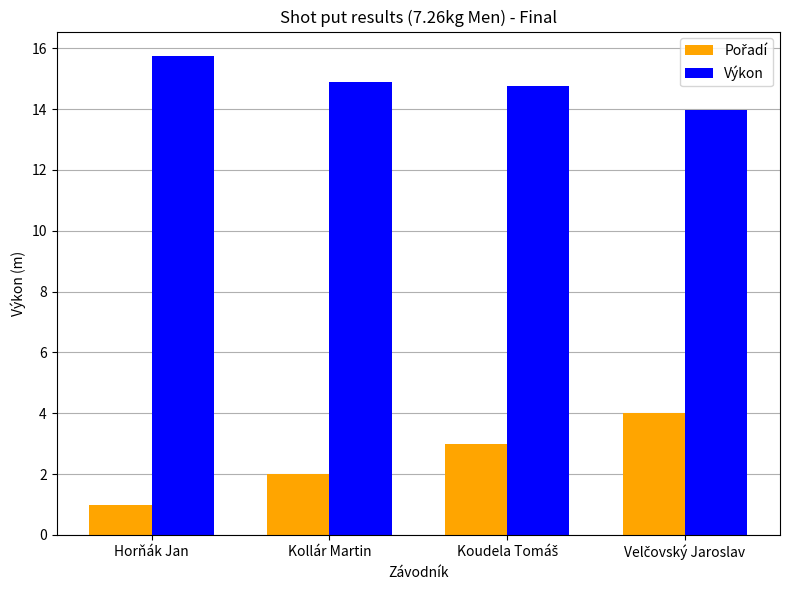

What is the spread (max minus min) of values at Horňák Jan?

14.8